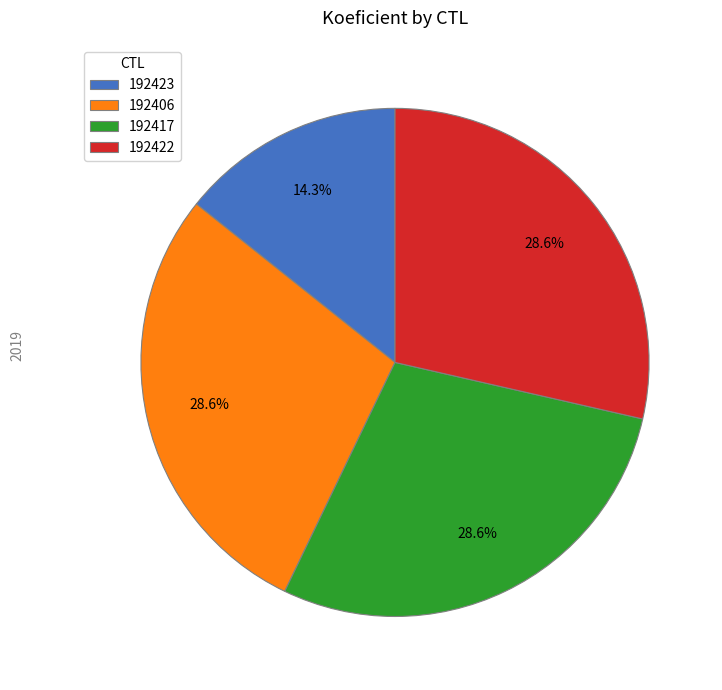

How many slices are in this pie chart?

4